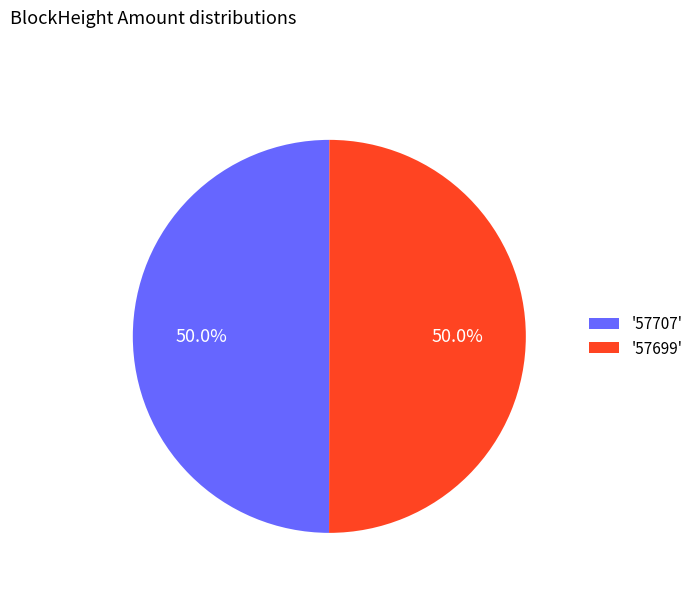

What percentage is NOT represented by '57707'?

50.0%